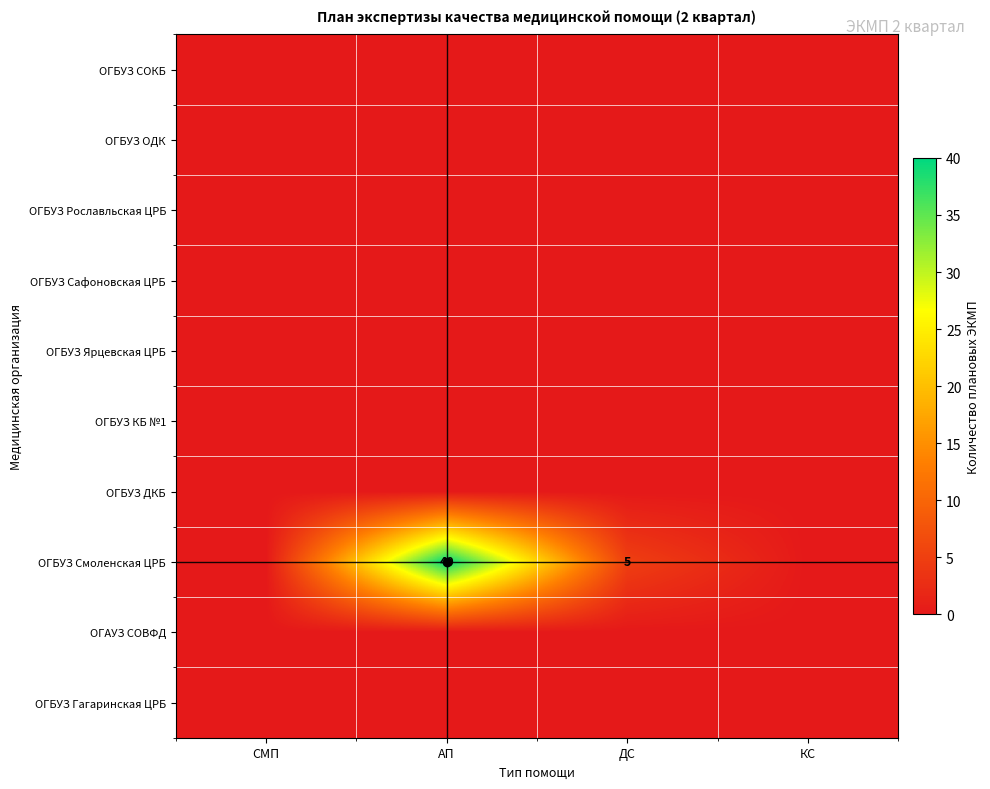

True or false: ОГБУЗ Гагаринская ЦРБ has a value of 0 at КС.

True